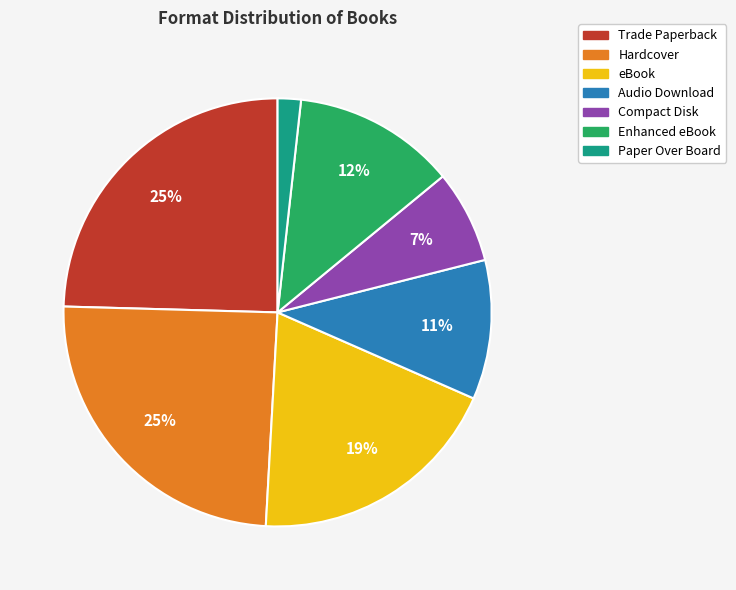

To the nearest percent, what portion does eBook represent?

19%